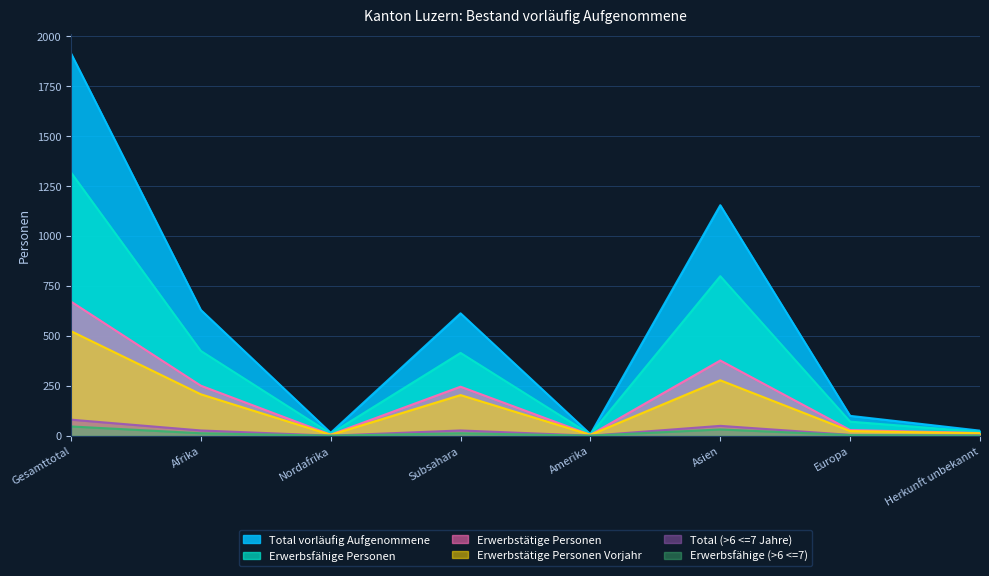

Reading right to left, what are all the values shown in this chart?

Total vorläufig Aufgenommene: Herkunft unbekannt=25	Europa=99	Asien=1153	Amerika=7	Subsahara=612	Nordafrika=14	Afrika=629	Gesamttotal=1913
Erwerbsfähige Personen: Herkunft unbekannt=19	Europa=70	Asien=798	Amerika=6	Subsahara=414	Nordafrika=10	Afrika=424	Gesamttotal=1317
Erwerbstätige Personen: Herkunft unbekannt=13	Europa=28	Asien=376	Amerika=4	Subsahara=245	Nordafrika=5	Afrika=250	Gesamttotal=671
Erwerbstätige Personen Vorjahr: Herkunft unbekannt=12	Europa=23	Asien=277	Amerika=4	Subsahara=203	Nordafrika=4	Afrika=207	Gesamttotal=523
Total (>6 <=7 Jahre): Herkunft unbekannt=1	Europa=4	Asien=49	Amerika=0	Subsahara=26	Nordafrika=0	Afrika=26	Gesamttotal=80
Erwerbsfähige (>6 <=7): Herkunft unbekannt=0	Europa=3	Asien=31	Amerika=0	Subsahara=12	Nordafrika=0	Afrika=12	Gesamttotal=46